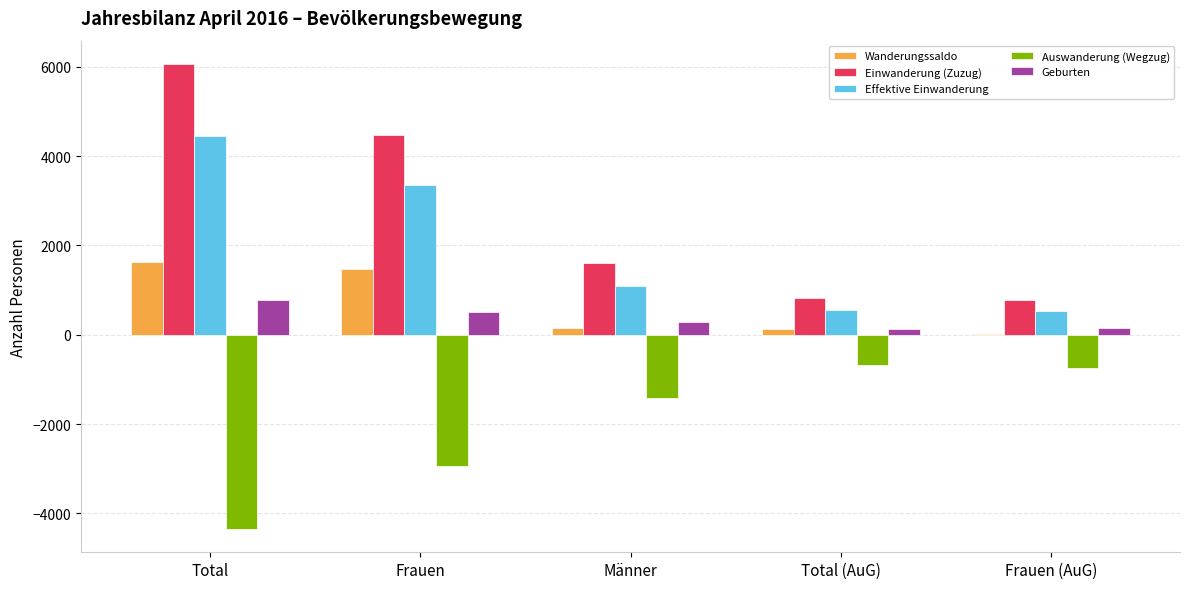

Where is Auswanderung (Wegzug) nearest to the value -2511?

Frauen